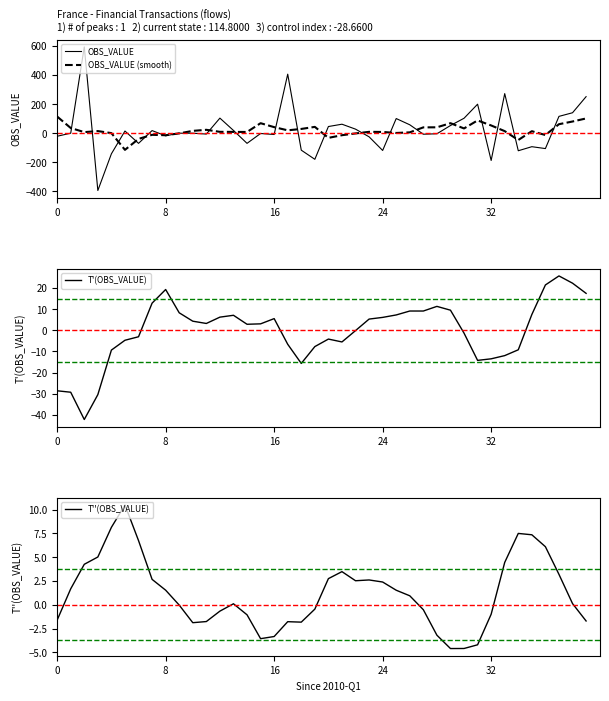

In OBS_VALUE, how many points are higher than both neighbors (excluding endpoints)?

11